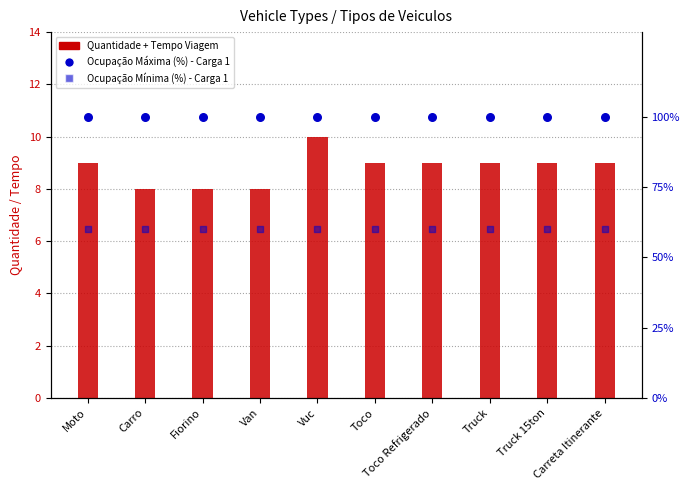

What are all the series names shown in the legend?

Quantidade + Tempo Viagem, Ocupação Máxima (%) - Carga 1, Ocupação Mínima (%) - Carga 1